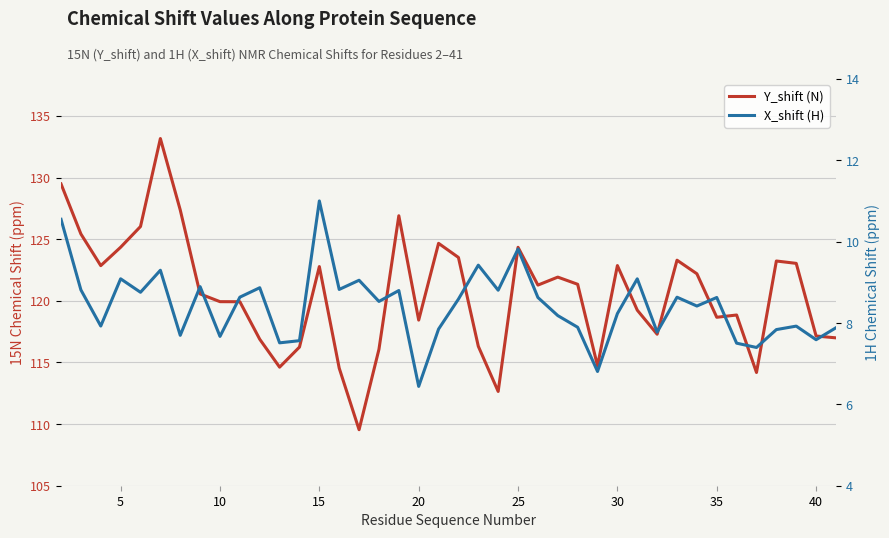

At how many categories does at least one series exceed 70?

40